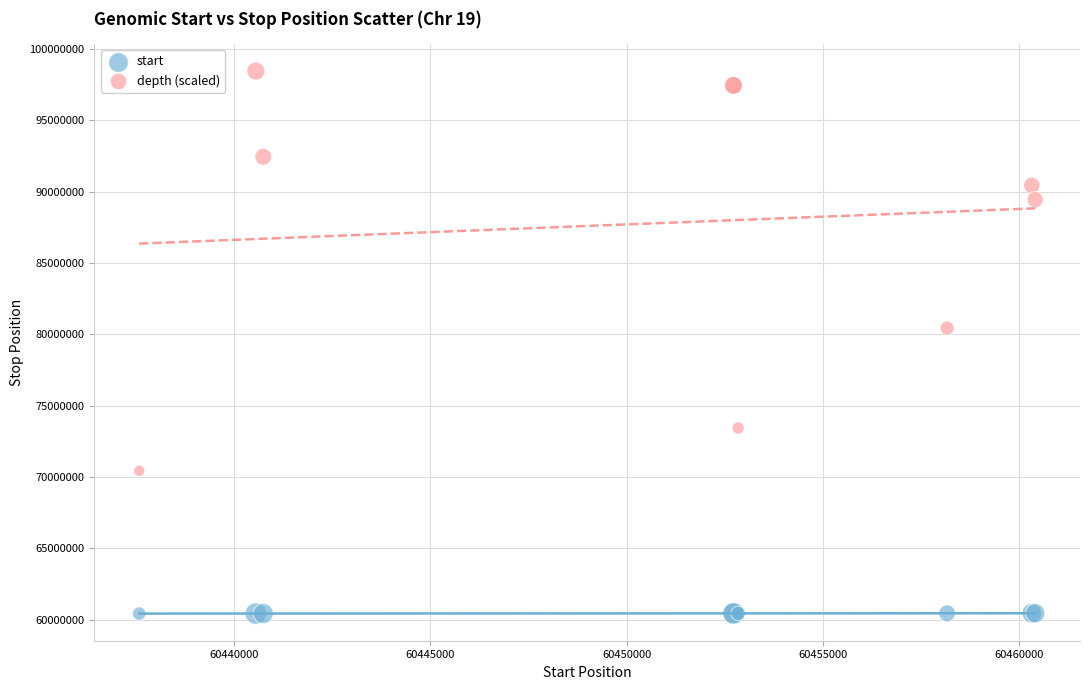

Which series contains the highest Y value?

depth (scaled)